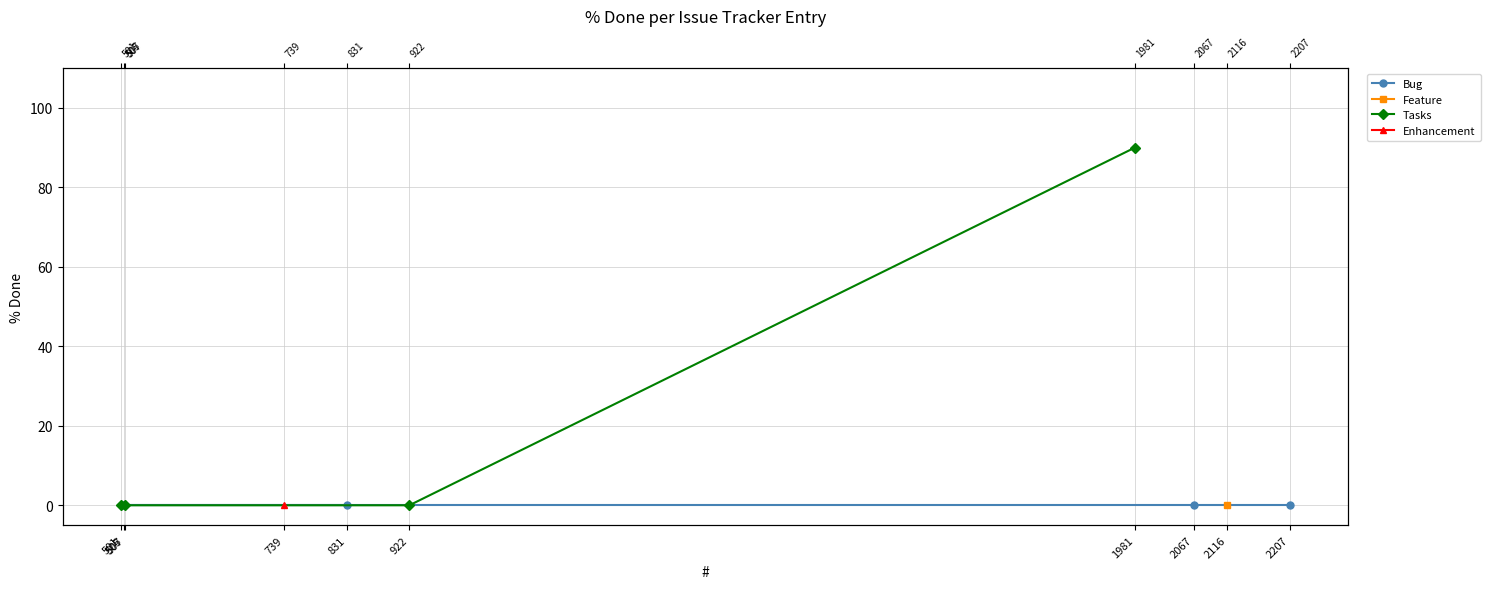

True or false: Bug and Tasks cross at least once.

False